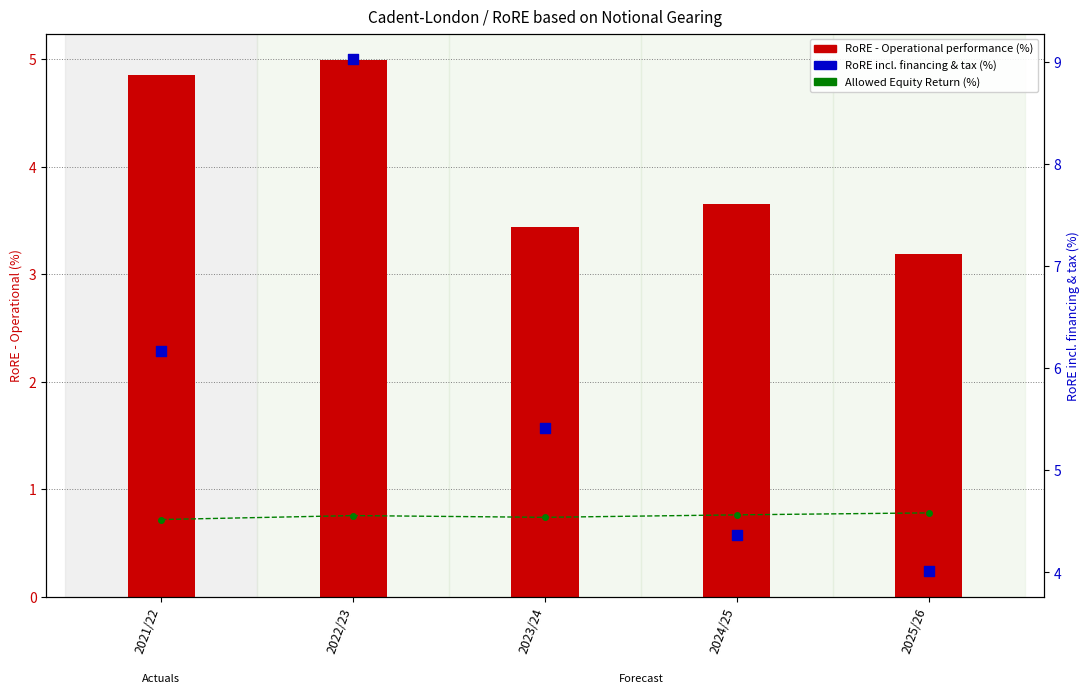

Which series has the largest Y range (max minus min)?

RoRE incl. financing & tax (%)